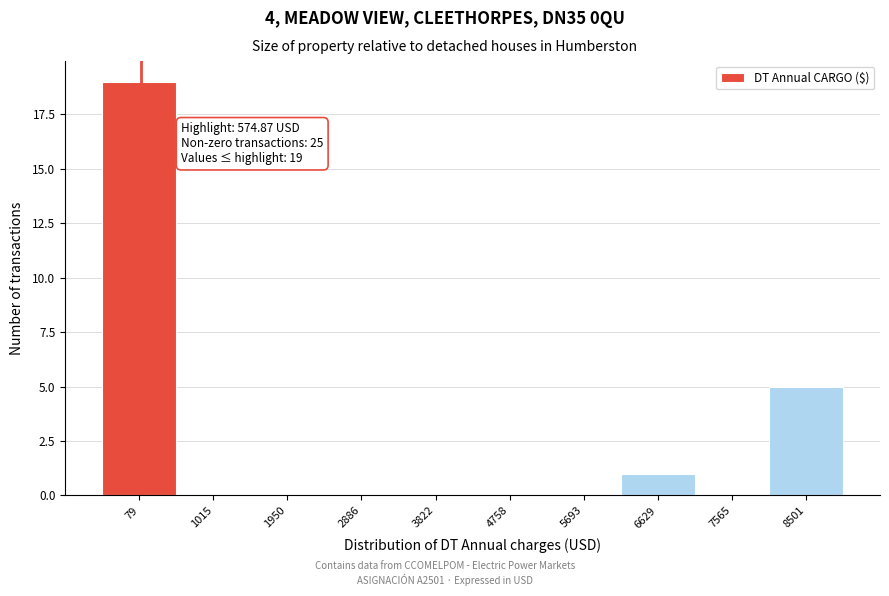

Reading left to right, transcribe all the data shown in this chart.

79=19	1015=0	1950=0	2886=0	3822=0	4758=0	5693=0	6629=1	7565=0	8501=5